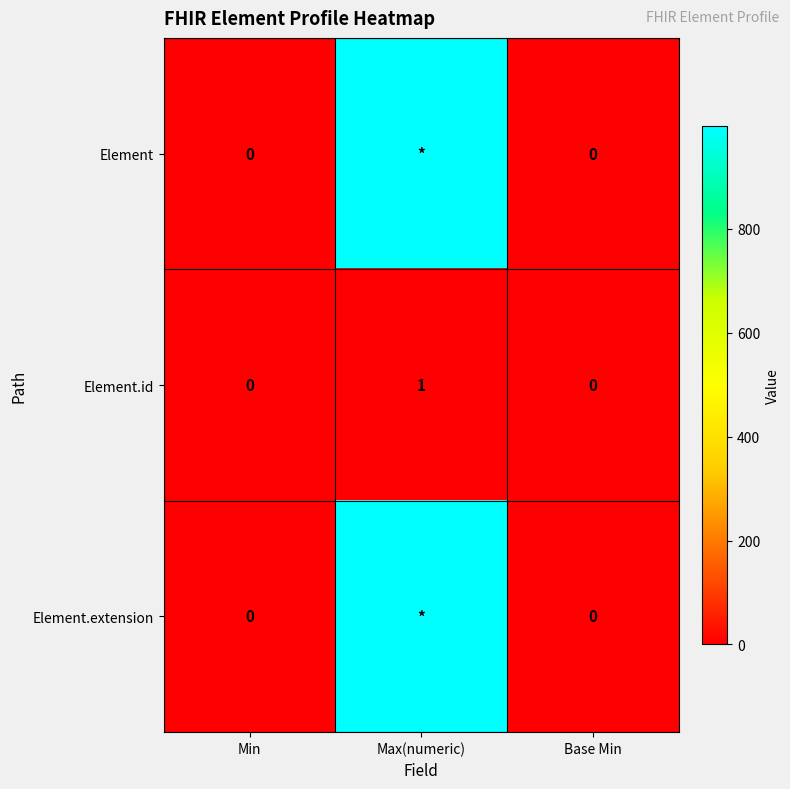

Is the value of Element.id at Max(numeric) greater than the value of Element.extension at Min?

Yes